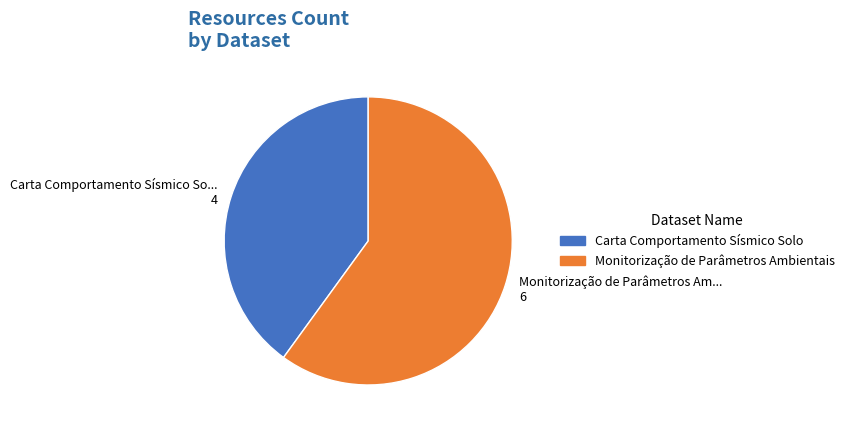

Count the number of slices in the pie.

2